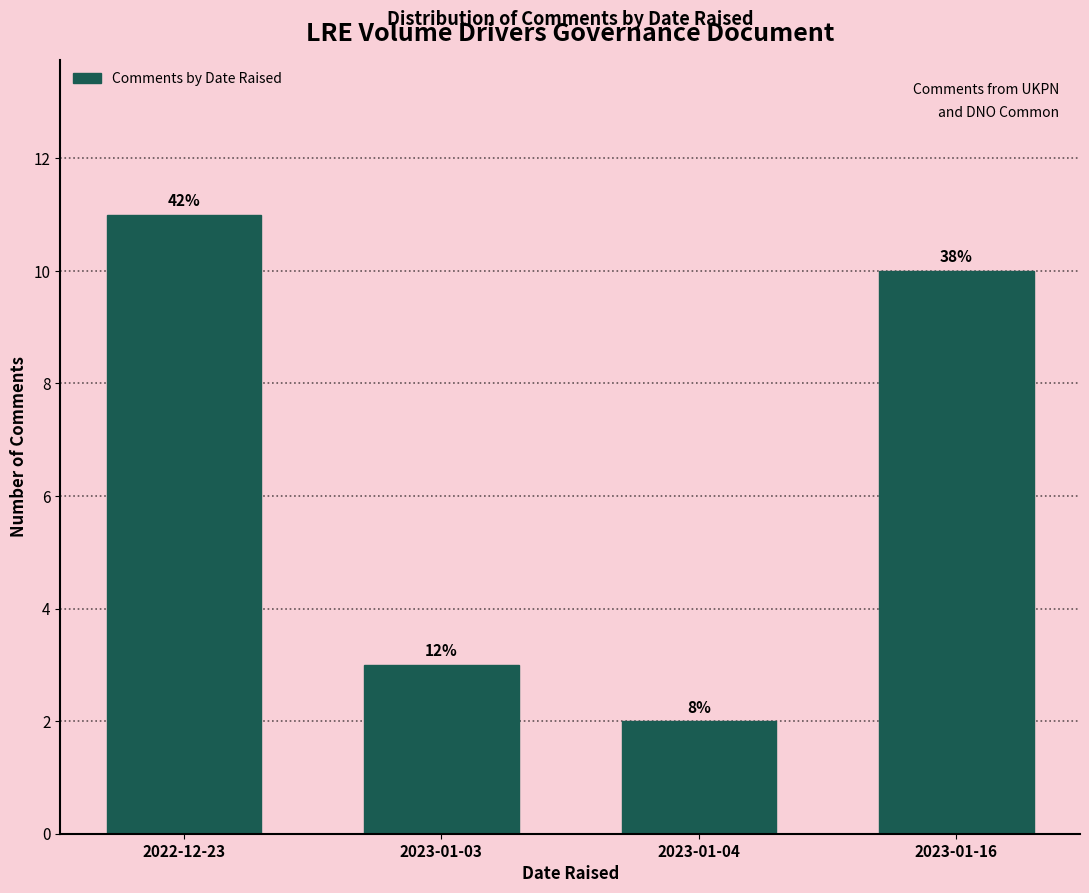

Does the chart contain any negative values?

No